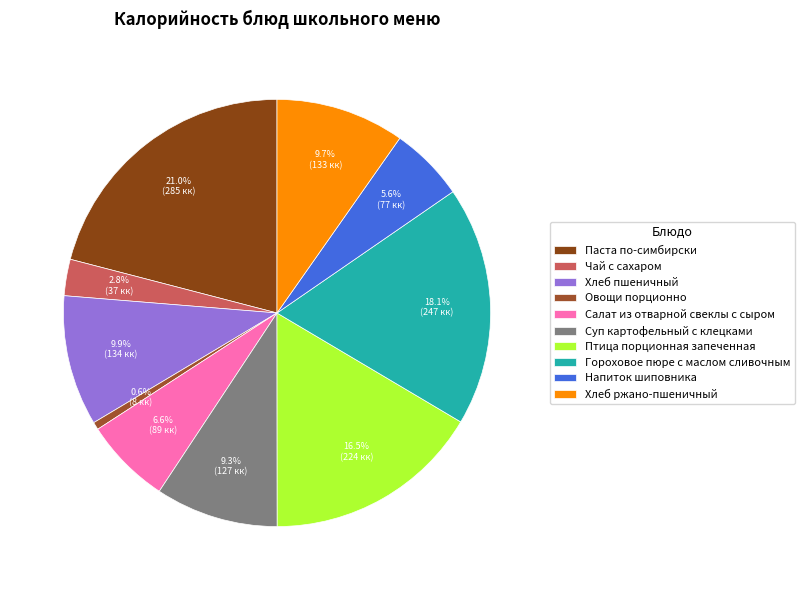

What percentage is the Напиток шиповника slice, to the nearest percent?

6%